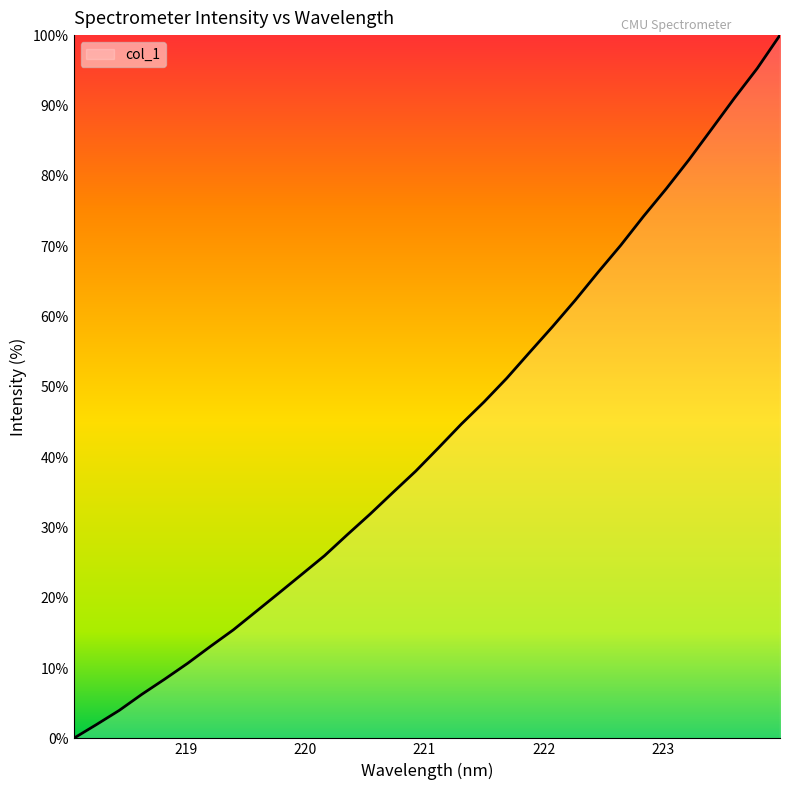

What is the difference between the maximum and minimum values?

100.0